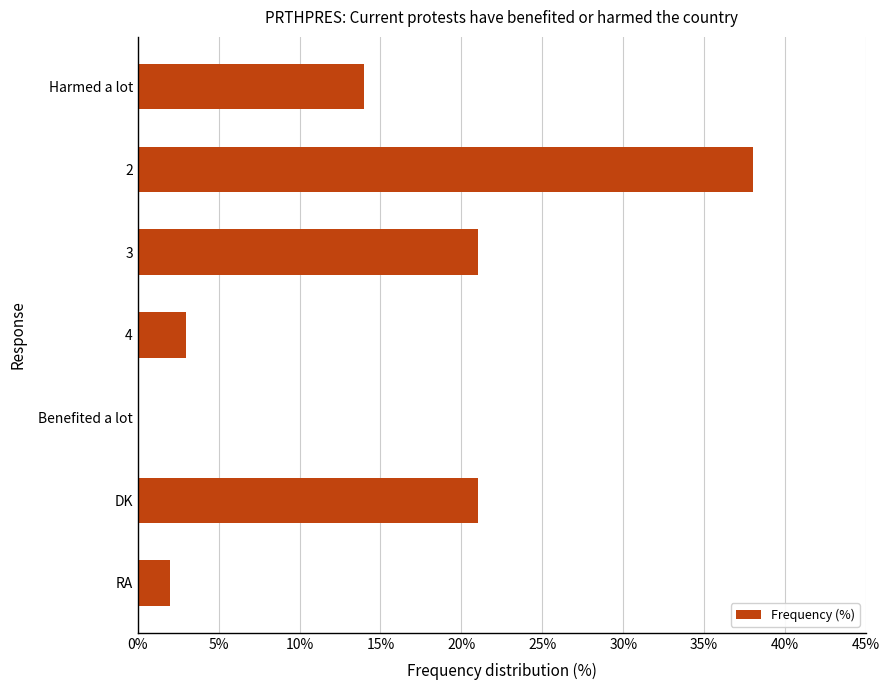

What is the greatest value displayed?

38